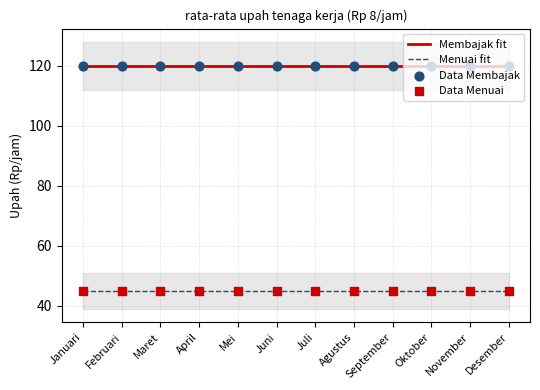

Is the value of Membajak fit at Maret greater than the value of Data Membajak at Februari?

No